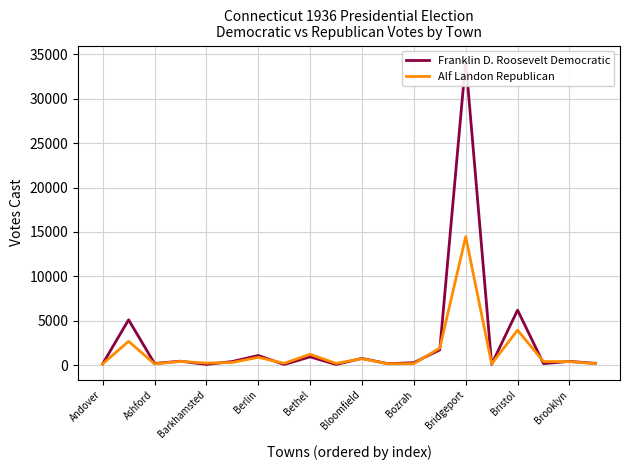

Rank the series by their maximum value, from highest to lowest.

Franklin D. Roosevelt Democratic, Alf Landon Republican